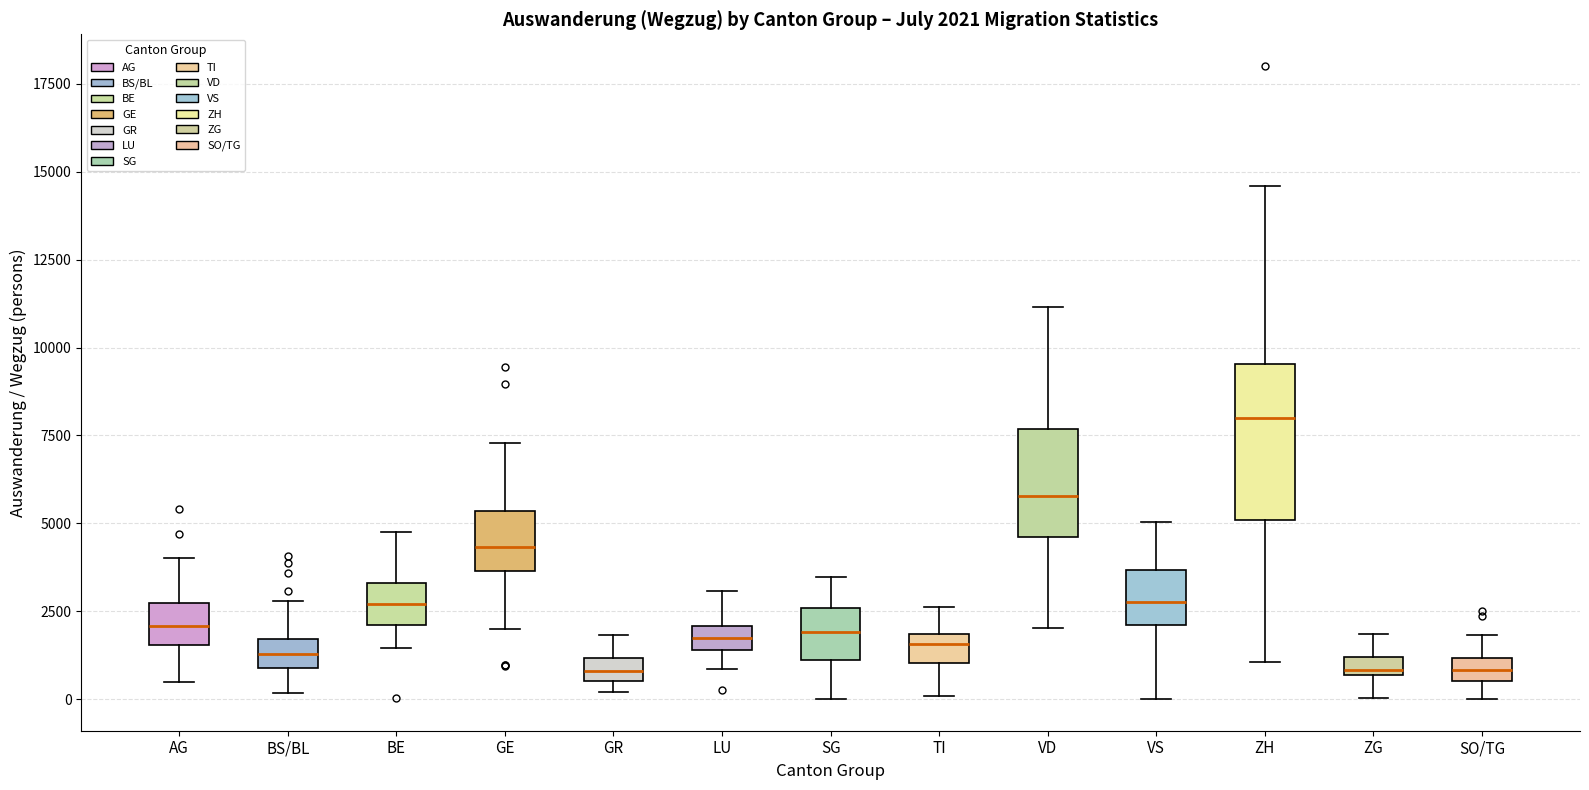

Comparing the boxes themselves (not the whiskers), which one is the tallest?

ZH